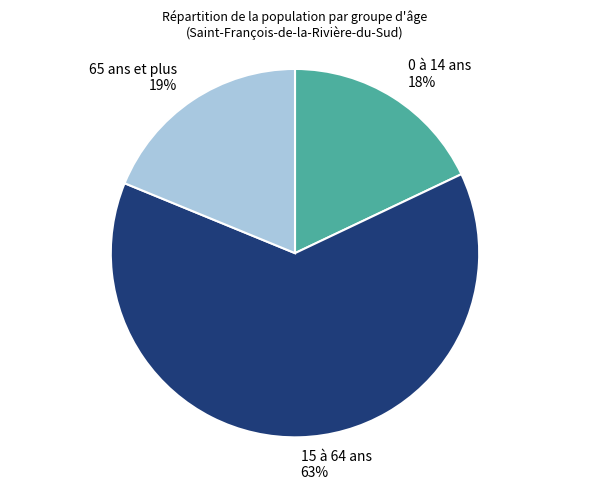

The 65 ans et plus slice represents 19% of the pie. True or false?

True